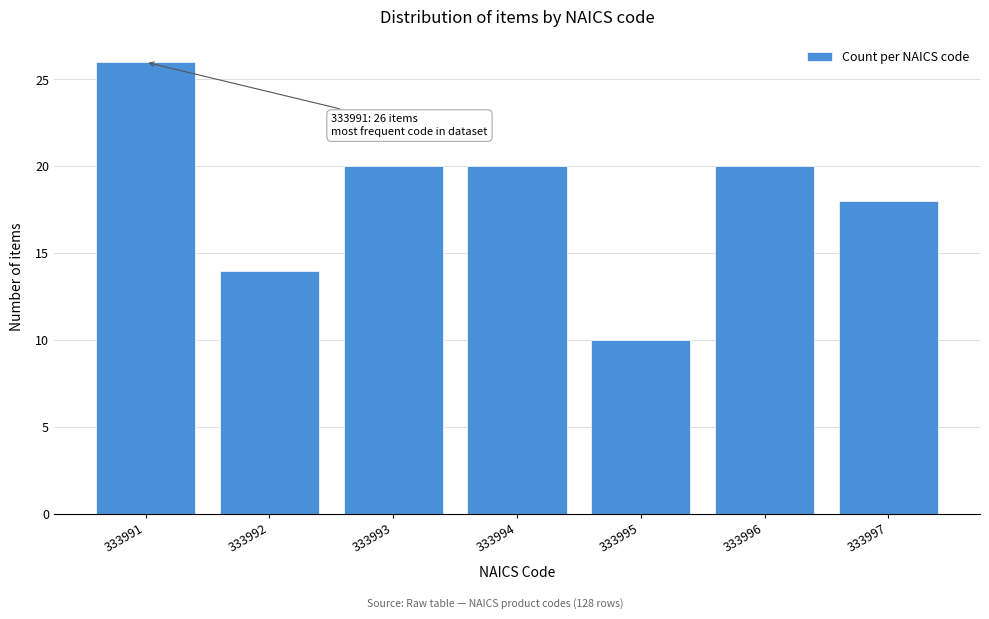

Reading right to left, transcribe all the data shown in this chart.

333997=18	333996=20	333995=10	333994=20	333993=20	333992=14	333991=26